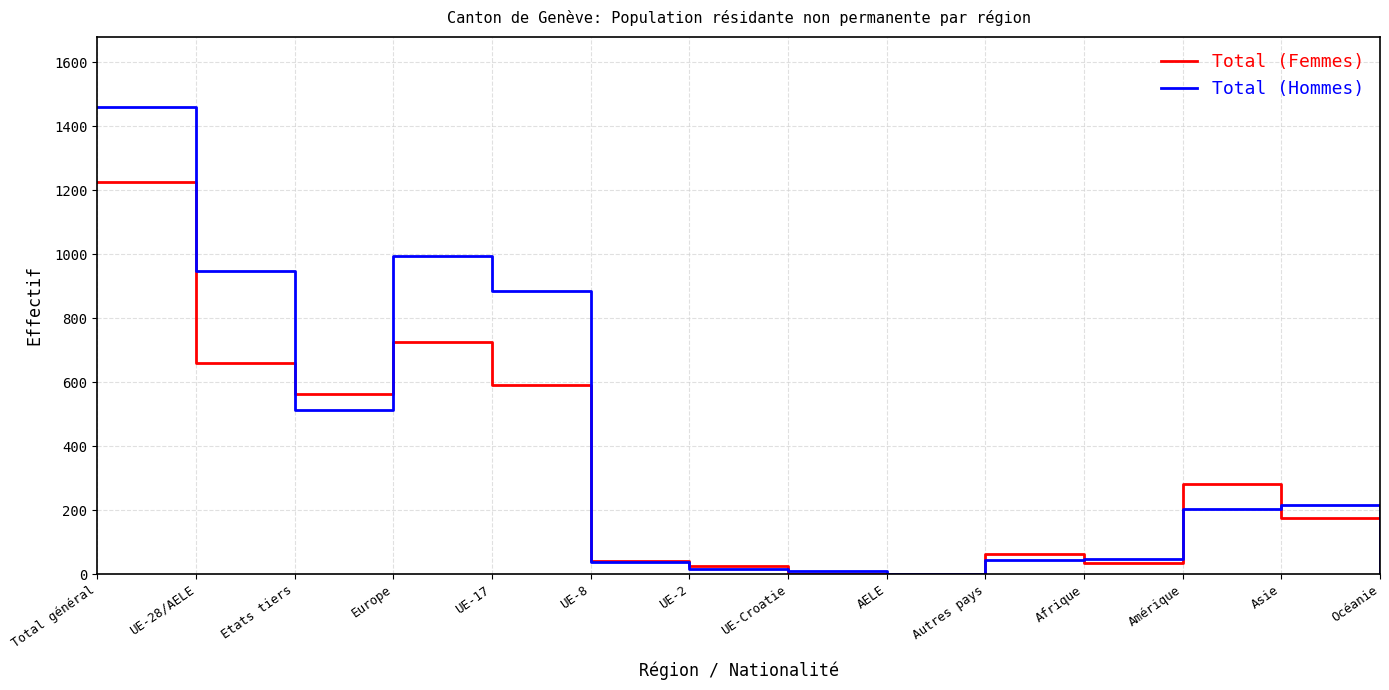

What is the difference between the maximum and minimum values in the Total (Hommes) series?

1460